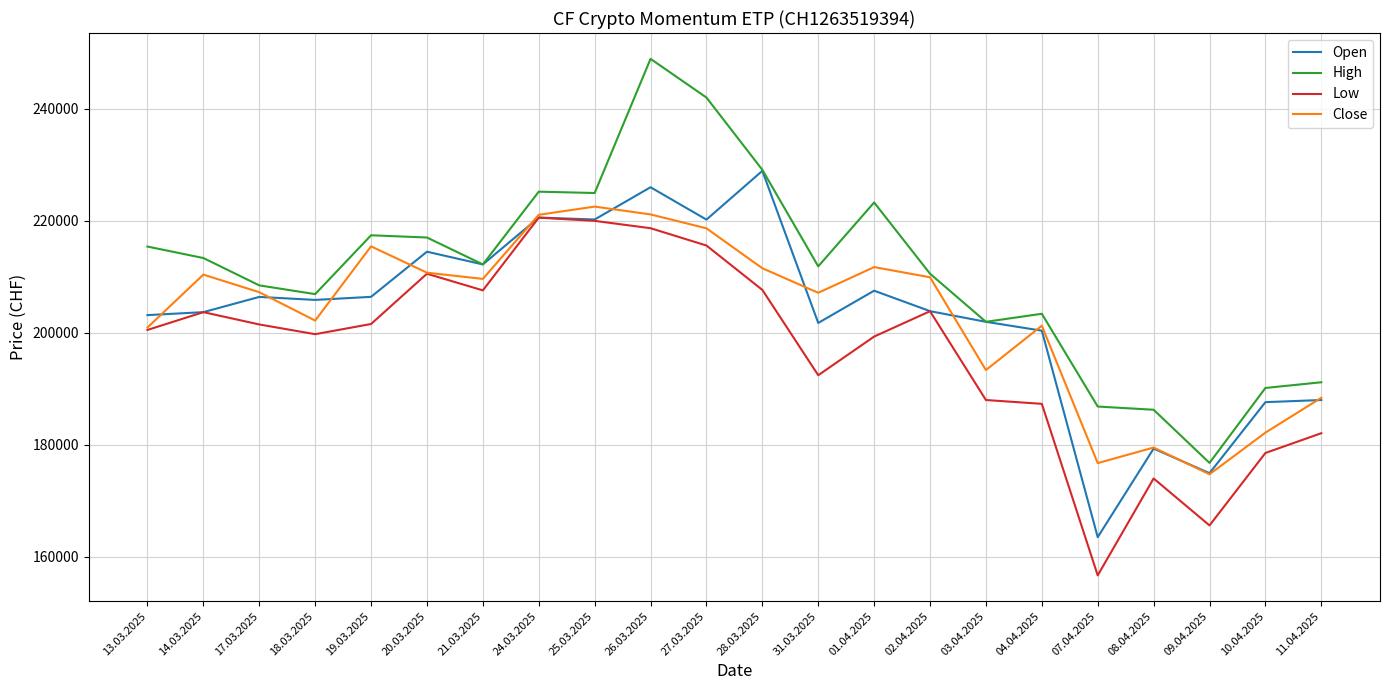

What is the greatest value displayed?

248952